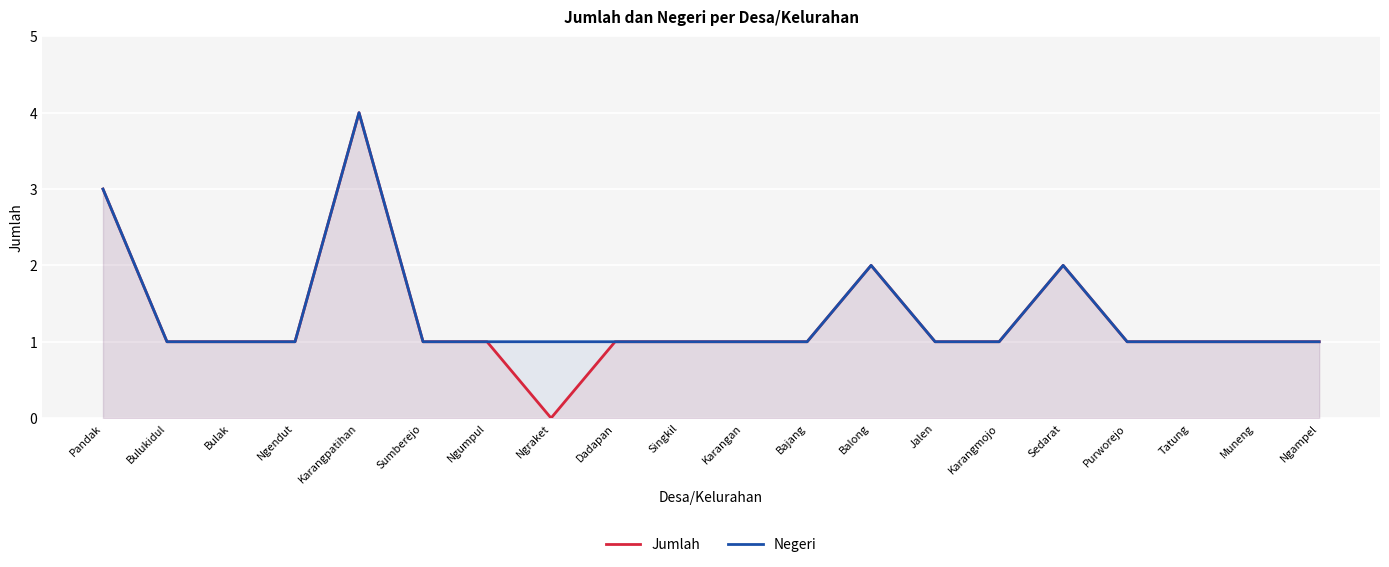

What is the sum of all Jumlah values?

26